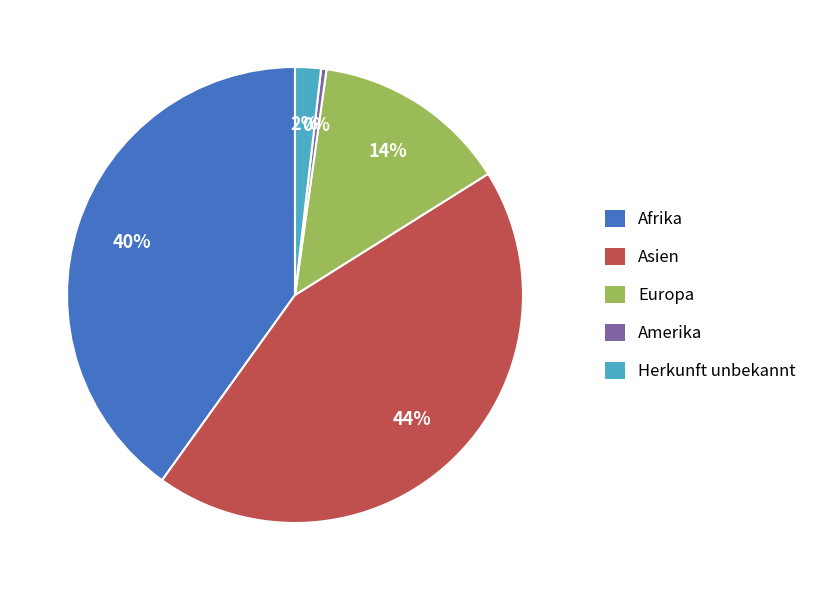

Is the sum of Amerika and Afrika greater than half?

No